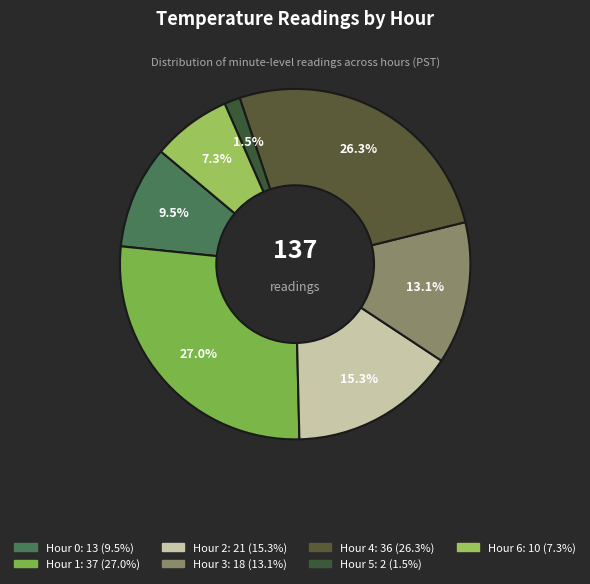

How many slices are in this pie chart?

7